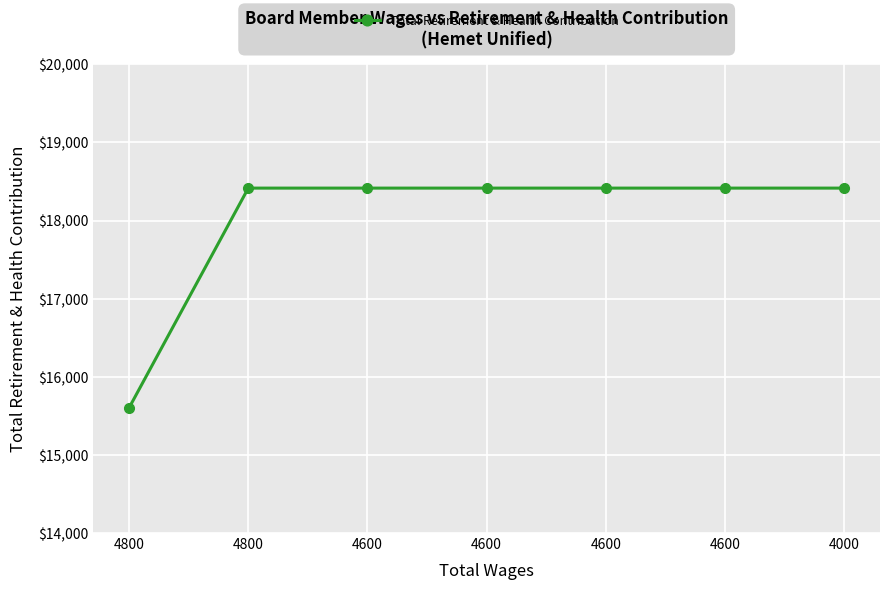

At which category does the chart reach its peak across all series?

4800